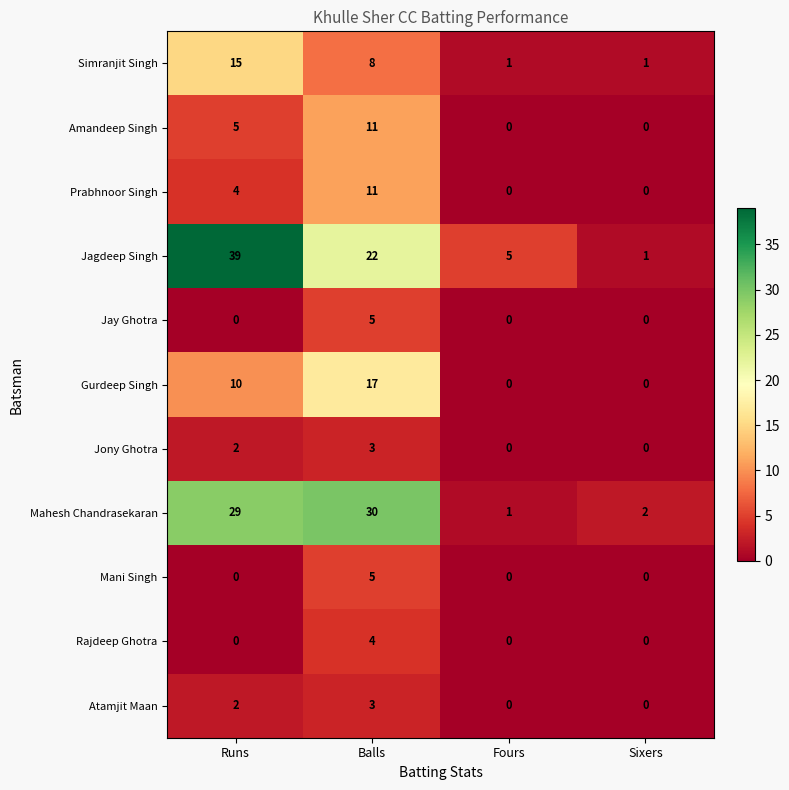

How many data points does each series have?

4